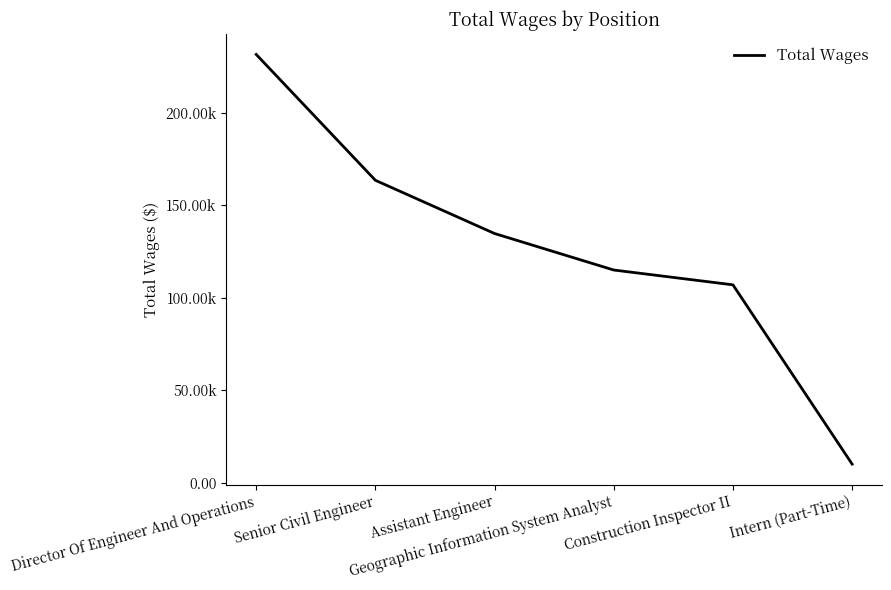

Reading left to right, list all the values displayed in this chart.

Director Of Engineer And Operations=231534	Senior Civil Engineer=163544	Assistant Engineer=134798	Geographic Information System Analyst=115080	Construction Inspector II=107080	Intern (Part-Time)=10245